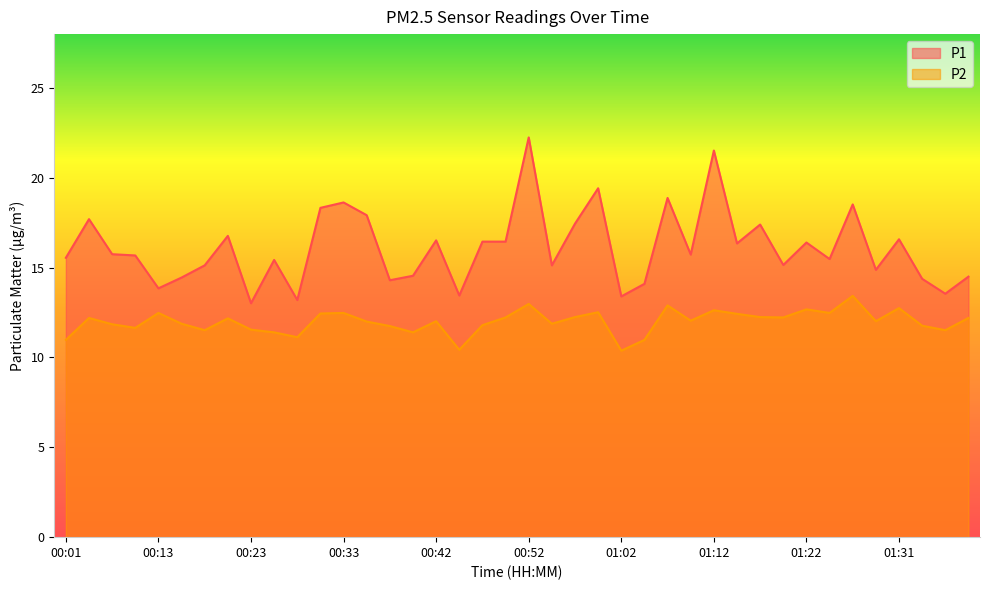

What is the label of the 27th point from the right?

00:35